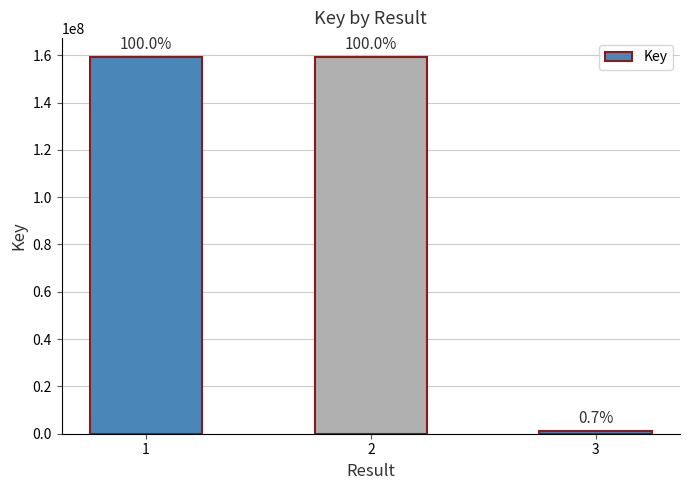

Which label corresponds to the largest value in the chart?

2